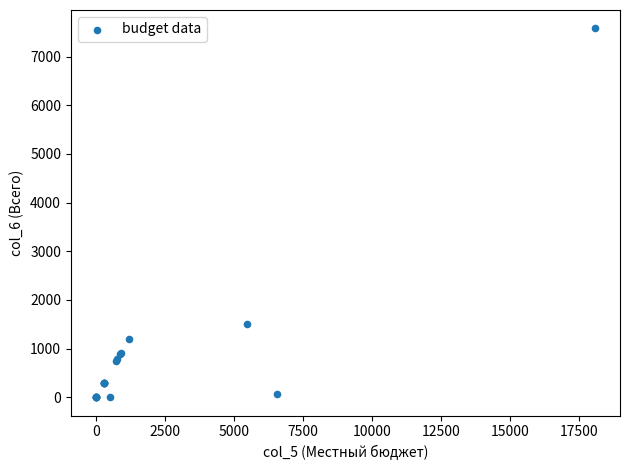

What Y value in the scatter plot is closest to 3789?

1494.9